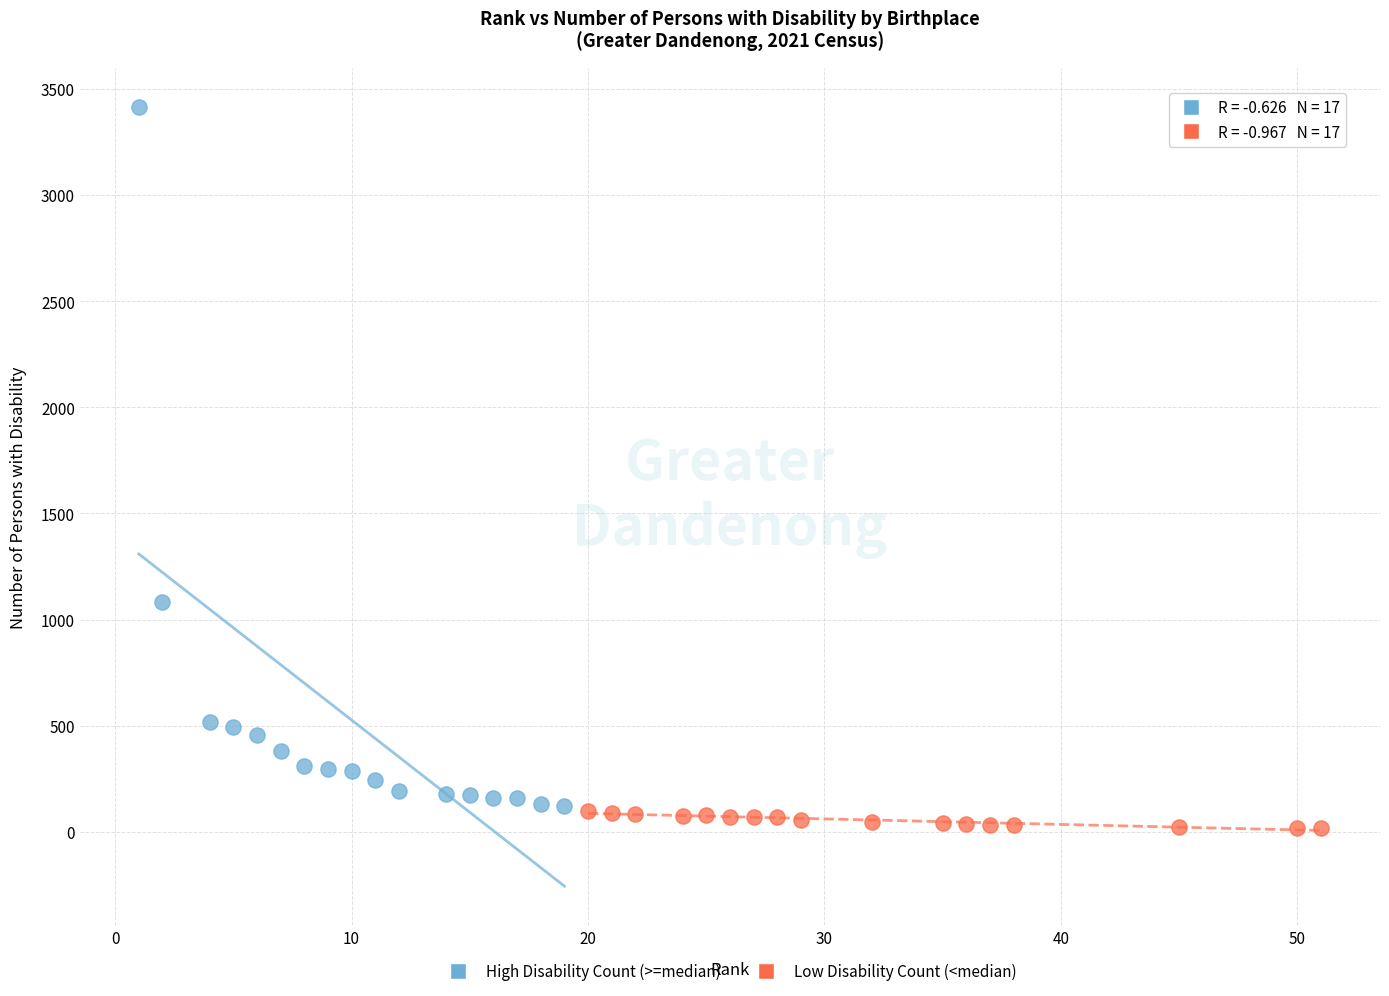

Which series has the largest Y range (max minus min)?

High Disability Count (>=median)